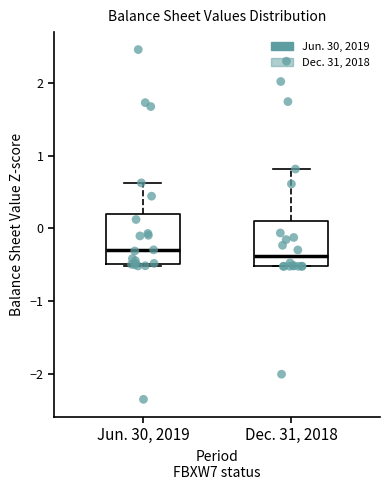

Where is the upper edge of the box for Dec. 31, 2018 on the y-axis? The values are not printed on the chart, so give them approximately, as read against the axis.

0.1